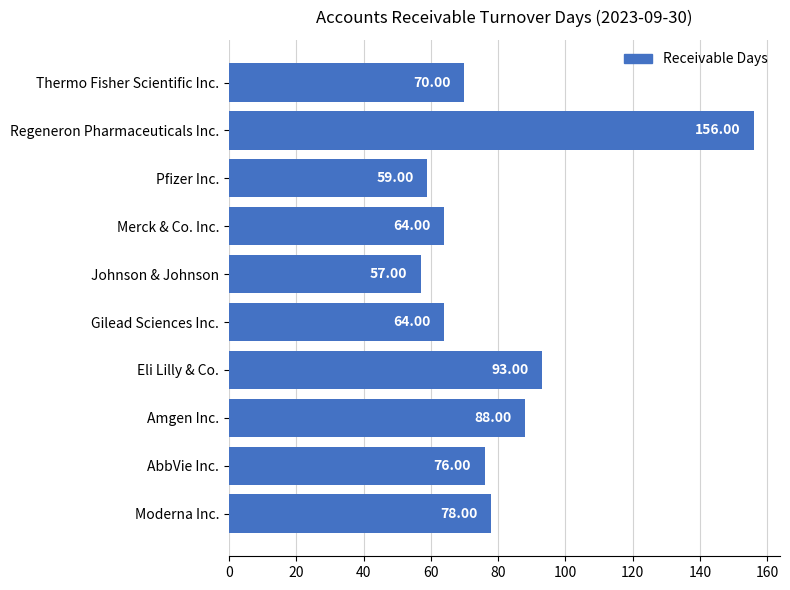

Between Gilead Sciences Inc. and Regeneron Pharmaceuticals Inc., which is larger?

Regeneron Pharmaceuticals Inc.